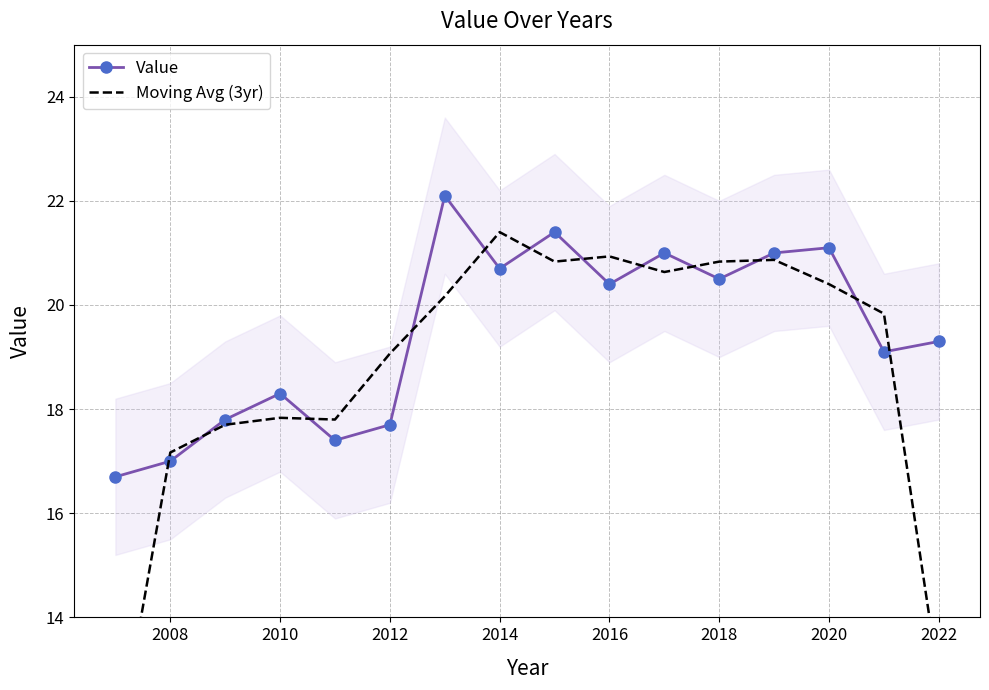

The Value series shows 17.0 at 2008. True or false?

True